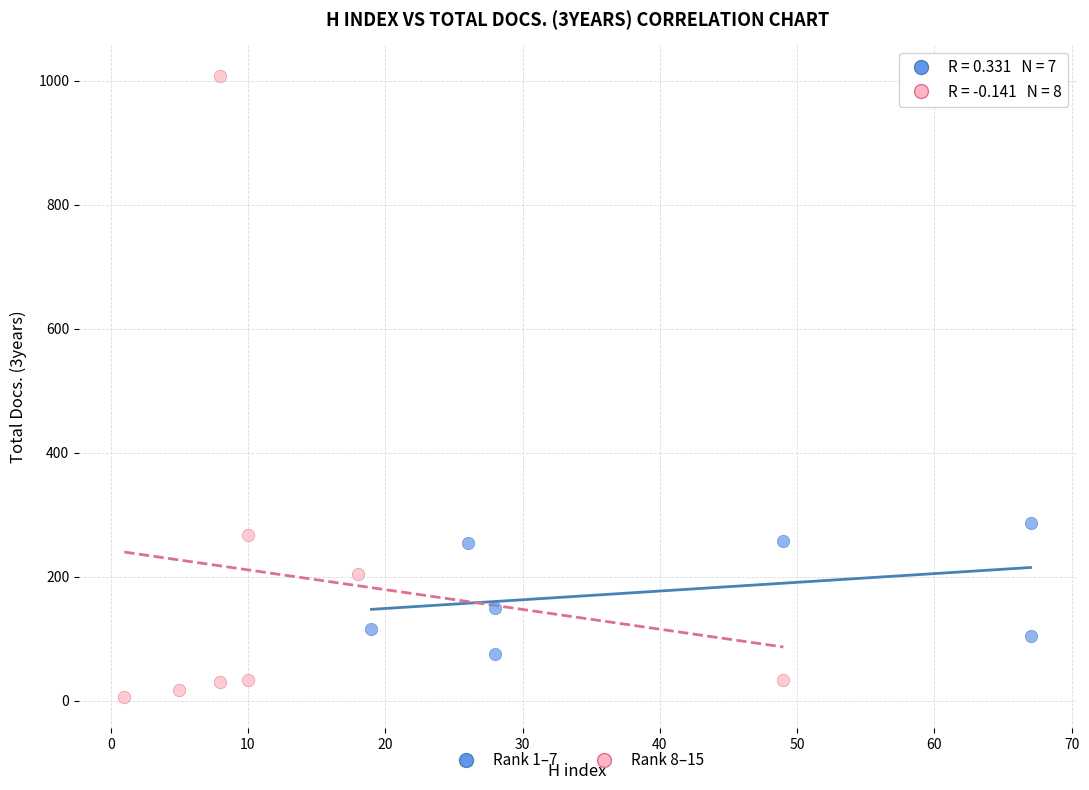

Which series contains the highest Y value?

Rank 8–15